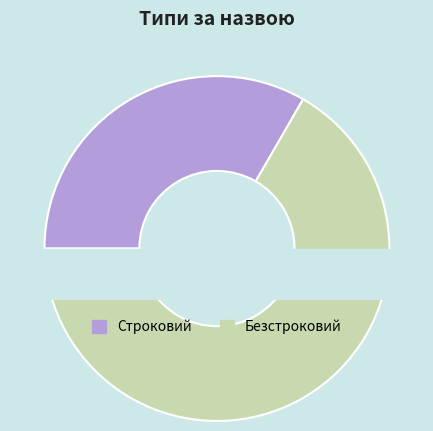

To the nearest percent, what portion does Безстроковий represent?

67%